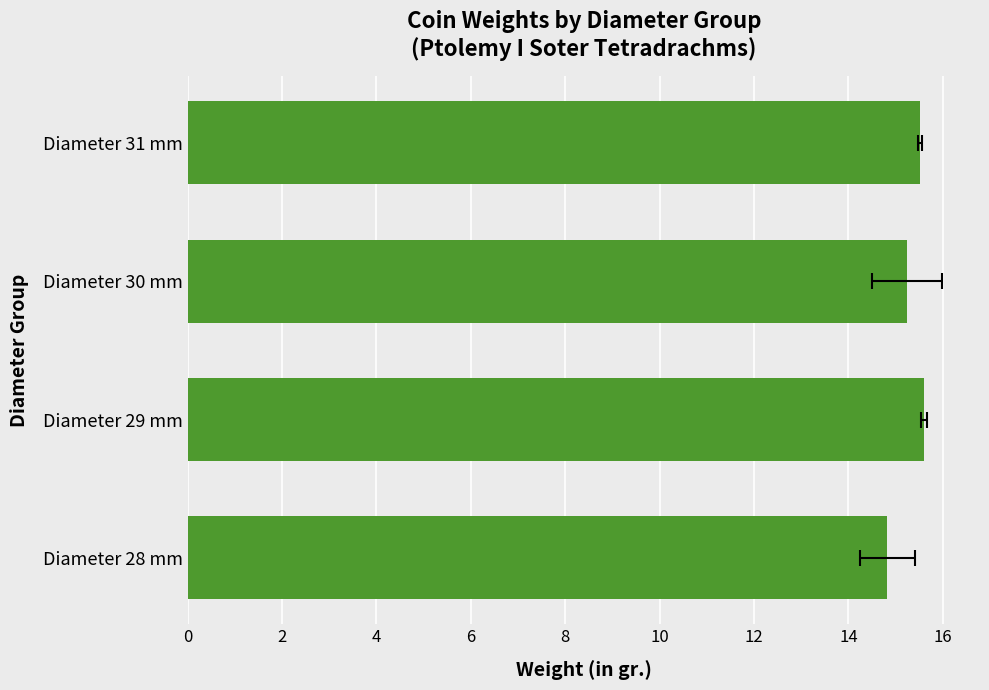

What is the average value?

15.3